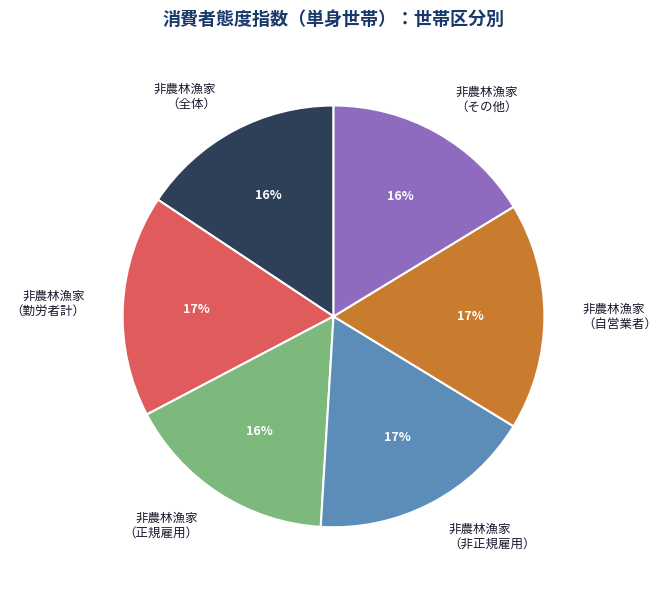

To the nearest percent, what portion does 非農林漁家 （非正規雇用） represent?

17%